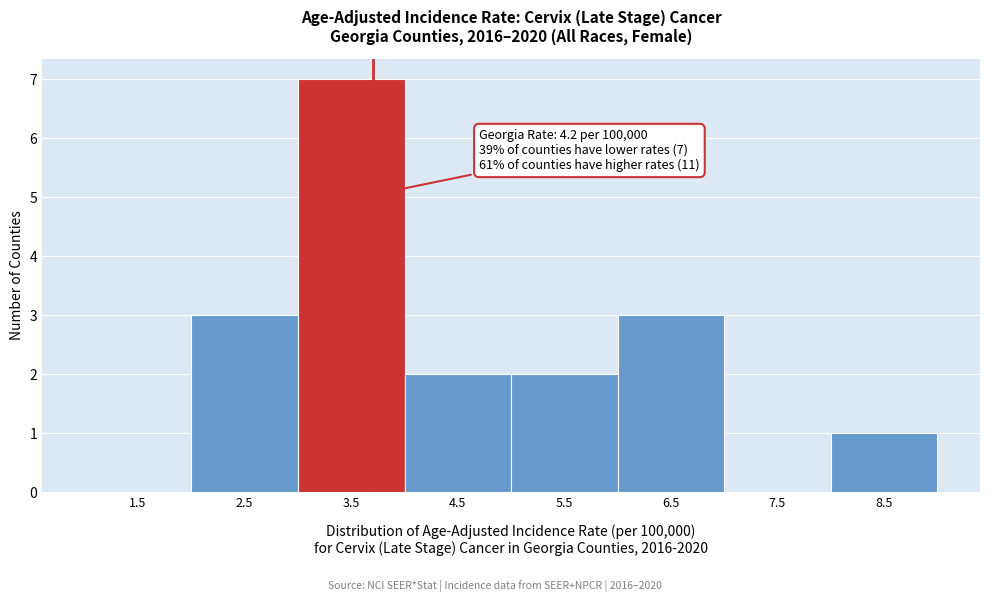

Reading right to left, what are all the values shown in this chart?

8.5=1	7.5=0	6.5=3	5.5=2	4.5=2	3.5=7	2.5=3	1.5=0